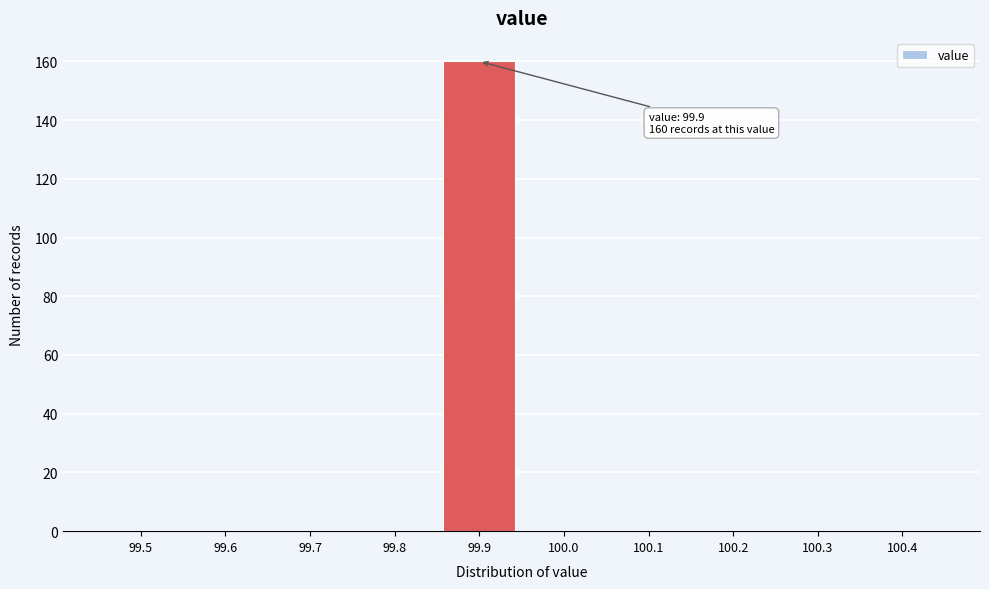

Reading right to left, list all the values displayed in this chart.

100.4=0	100.3=0	100.2=0	100.1=0	100.0=0	99.9=160	99.8=0	99.7=0	99.6=0	99.5=0